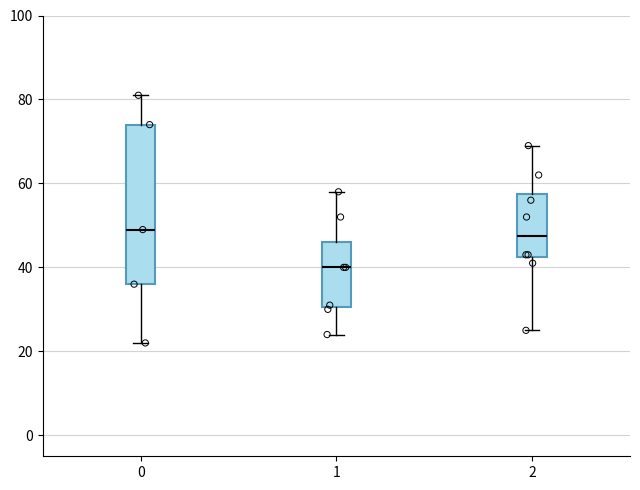

Where is the lower edge of the box at x = 0 on the y-axis? The values are not printed on the chart, so give them approximately, as read against the axis.

36